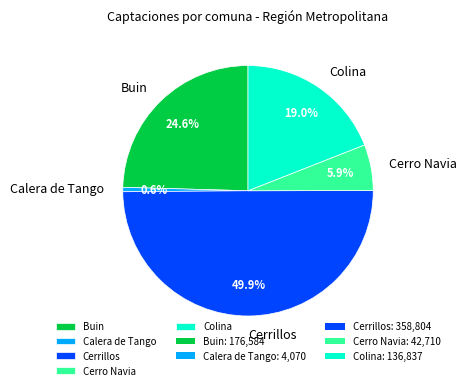

How many segments does this pie chart have?

5